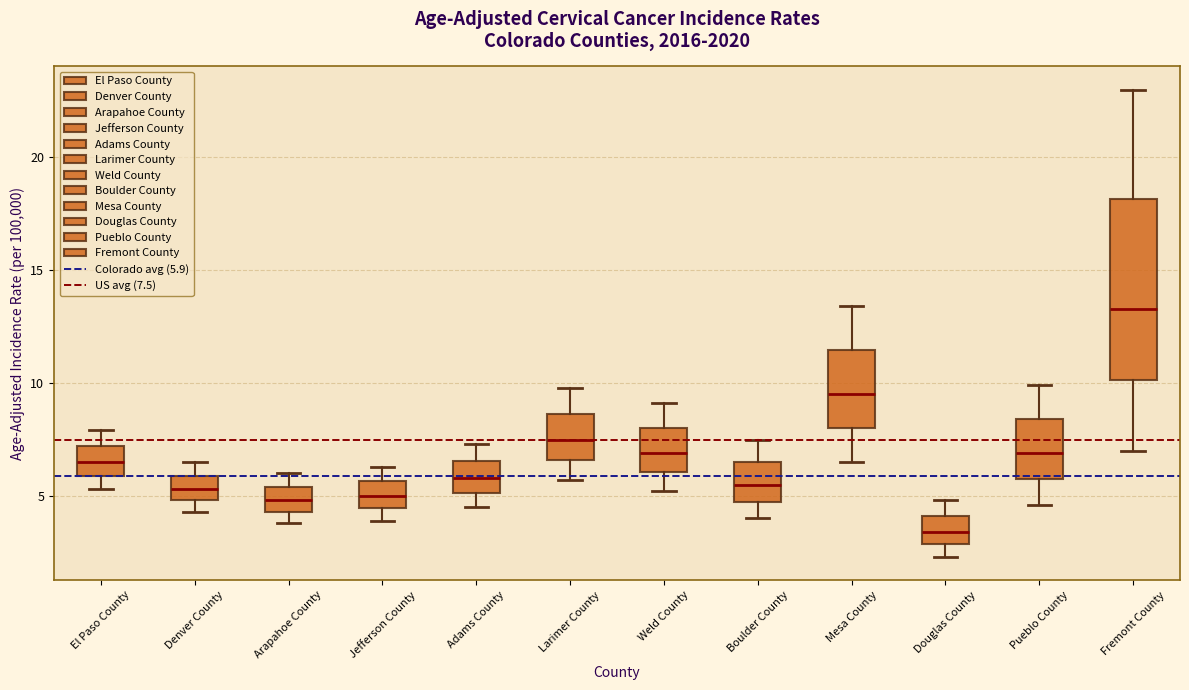

Reading left to right, read every box against the y-axis: the position of its median line, the range the box covers, and the ends of its whiskers. The values are not printed on the chart, so give them approximately, as read against the axis.

El Paso County: median 6.5, box 6.0 to 7.0, whiskers 5.5 to 8.0
Denver County: median 5.5, box 5.0 to 6.0, whiskers 4.5 to 6.5
Arapahoe County: median 5.0, box 4.5 to 5.5, whiskers 4.0 to 6.0
Jefferson County: median 5.0, box 4.5 to 5.5, whiskers 4.0 to 6.5
Adams County: median 6.0, box 5.0 to 6.5, whiskers 4.5 to 7.5
Larimer County: median 7.5, box 6.5 to 8.5, whiskers 5.5 to 10.0
Weld County: median 7.0, box 6.0 to 8.0, whiskers 5.0 to 9.0
Boulder County: median 5.5, box 5.0 to 6.5, whiskers 4.0 to 7.5
Mesa County: median 9.5, box 8.0 to 11.5, whiskers 6.5 to 13.5
Douglas County: median 3.5, box 3.0 to 4.0, whiskers 2.5 to 5.0
Pueblo County: median 7.0, box 6.0 to 8.5, whiskers 4.5 to 10.0
Fremont County: median 13.5, box 10.0 to 18.0, whiskers 7.0 to 23.0